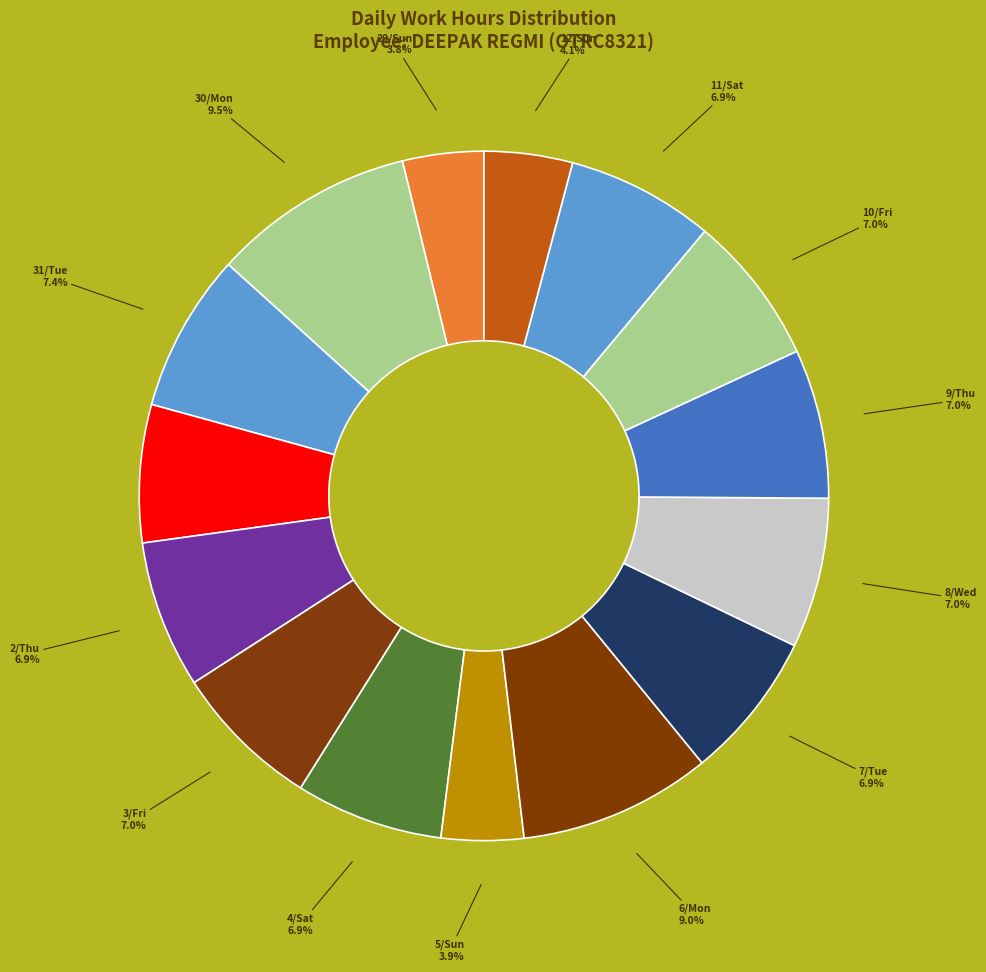

Combined, what portion of the pie is 1/Wed and 2/Thu?

13.4%